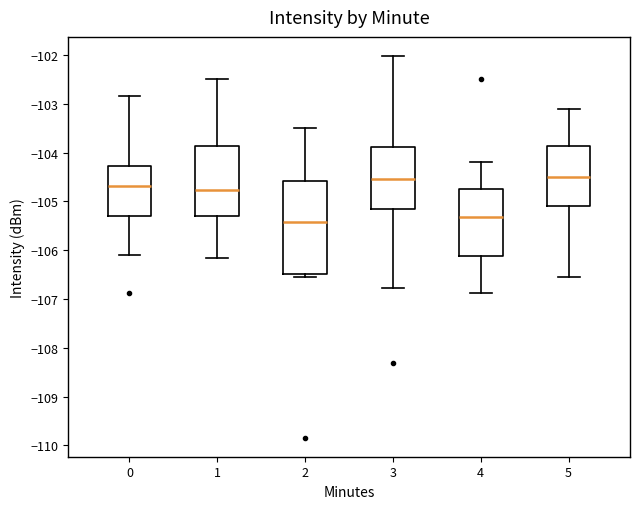

Where does the median line of the box at x = 3 sit on the y-axis? The values are not printed on the chart, so give them approximately, as read against the axis.

-104.5